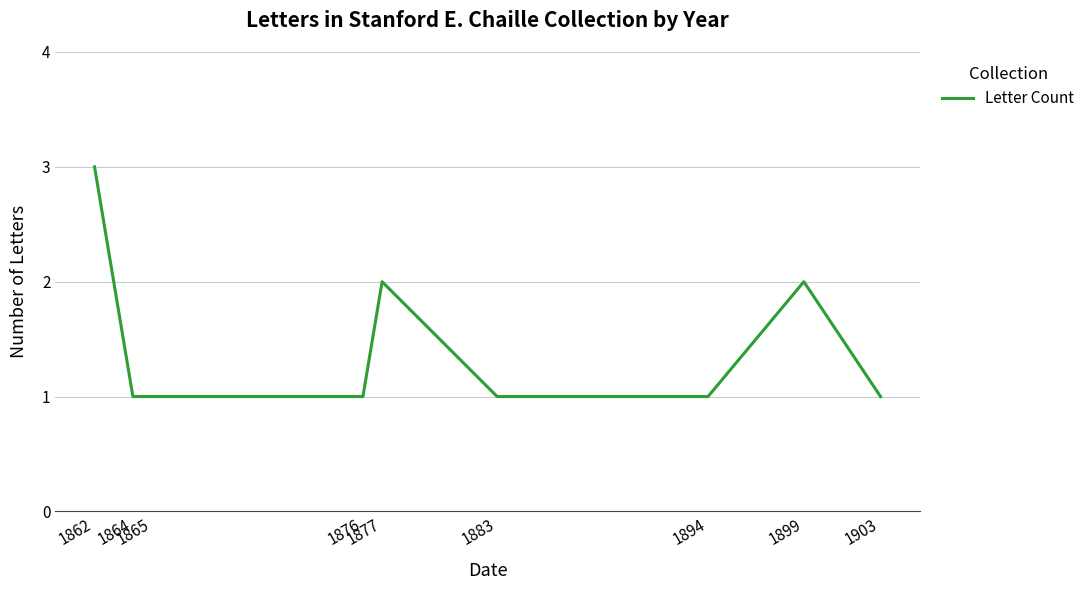

Reading left to right, list all the values displayed in this chart.

1862=3	1864=1	1865=1	1876=1	1877=2	1883=1	1894=1	1899=2	1903=1